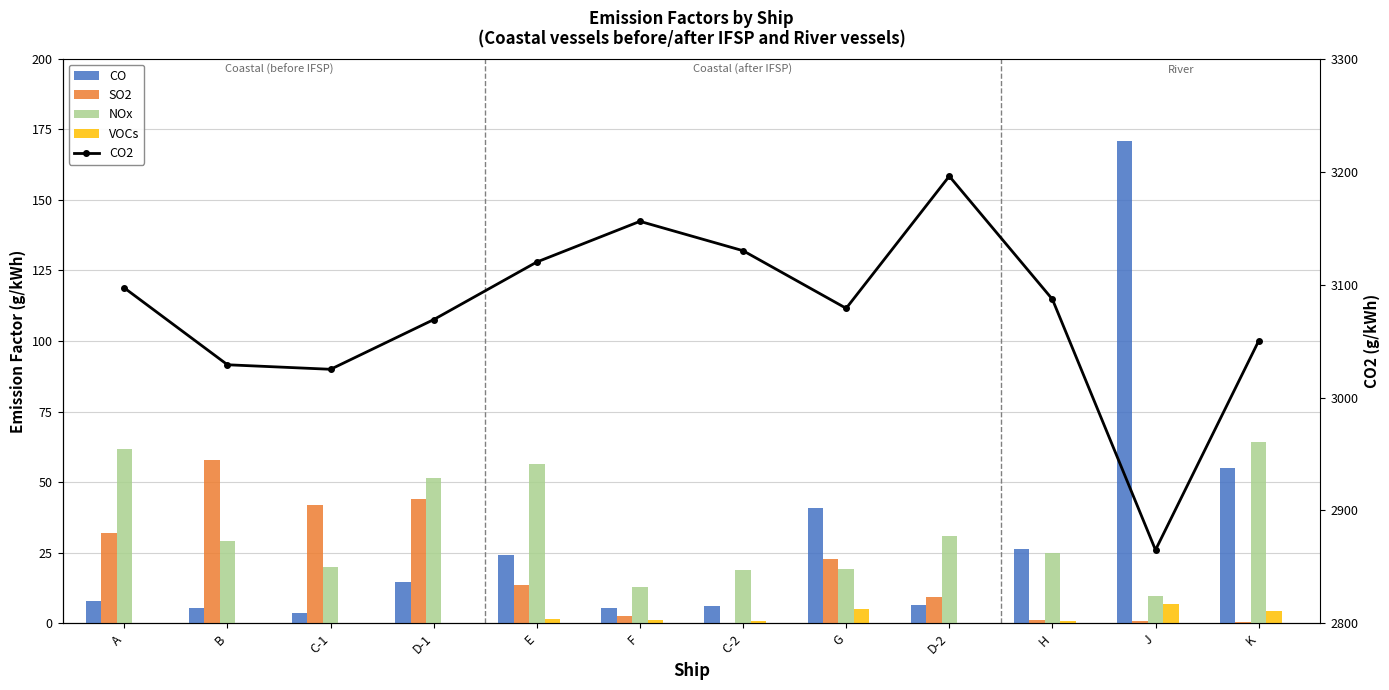

What is the minimum value for CO?

3.8